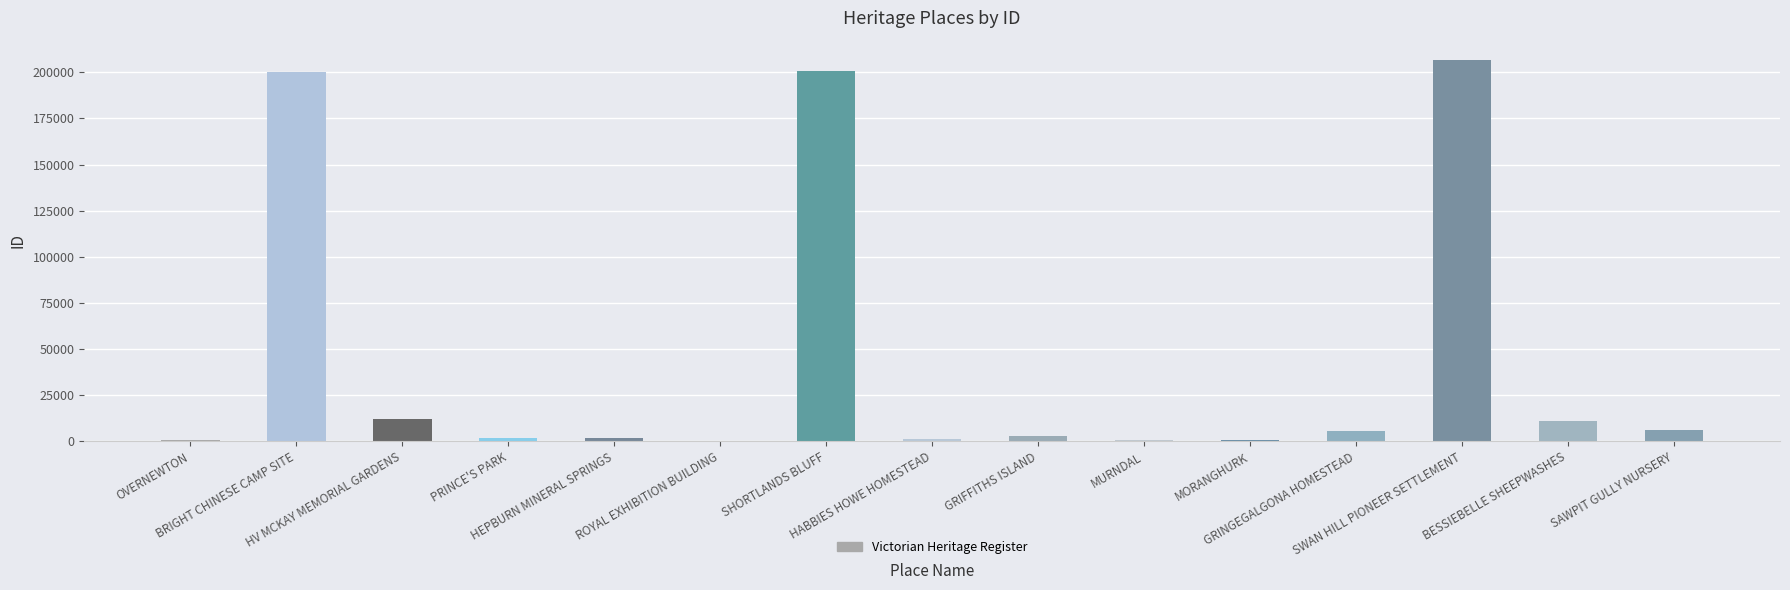

What is the sum of all values?

652602